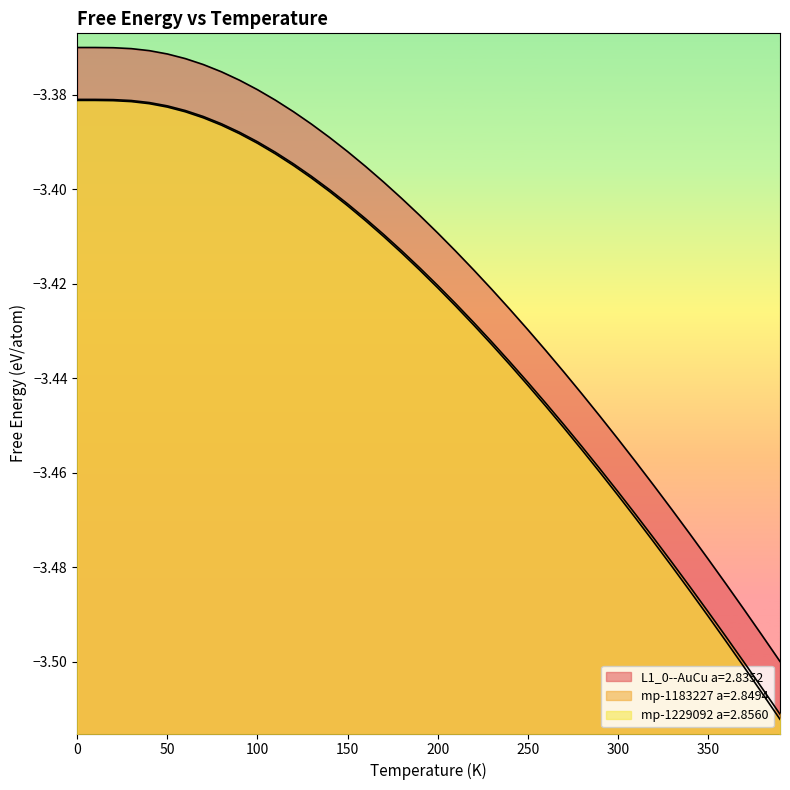

What is the difference between the maximum and minimum values in the mp-1183227 a=2.8494 series?

0.1